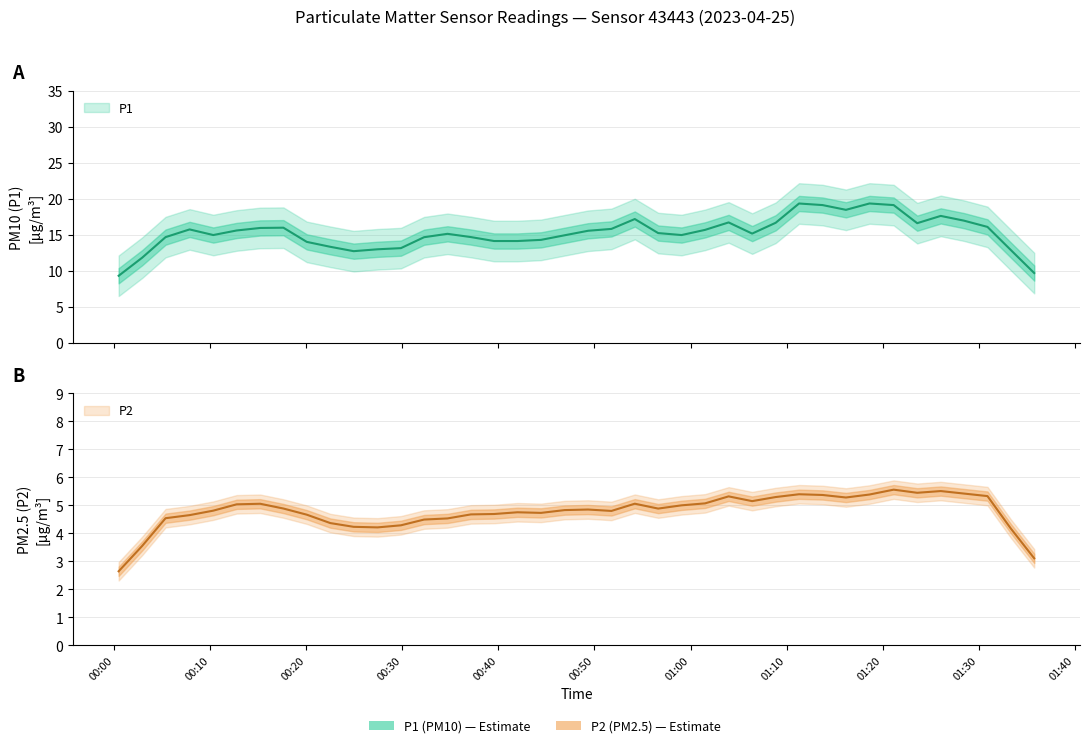

How many lines are shown in the chart?

2